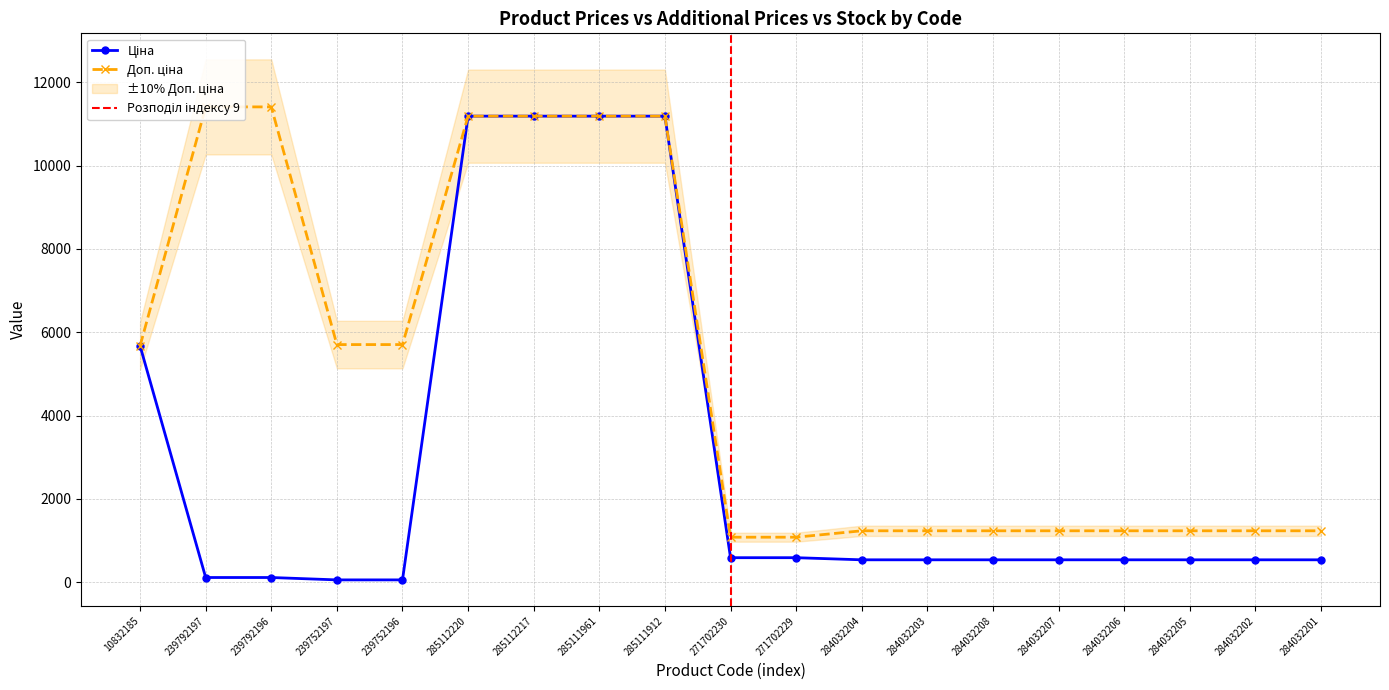

Which category has the lowest value in the Ціна series?

239752197